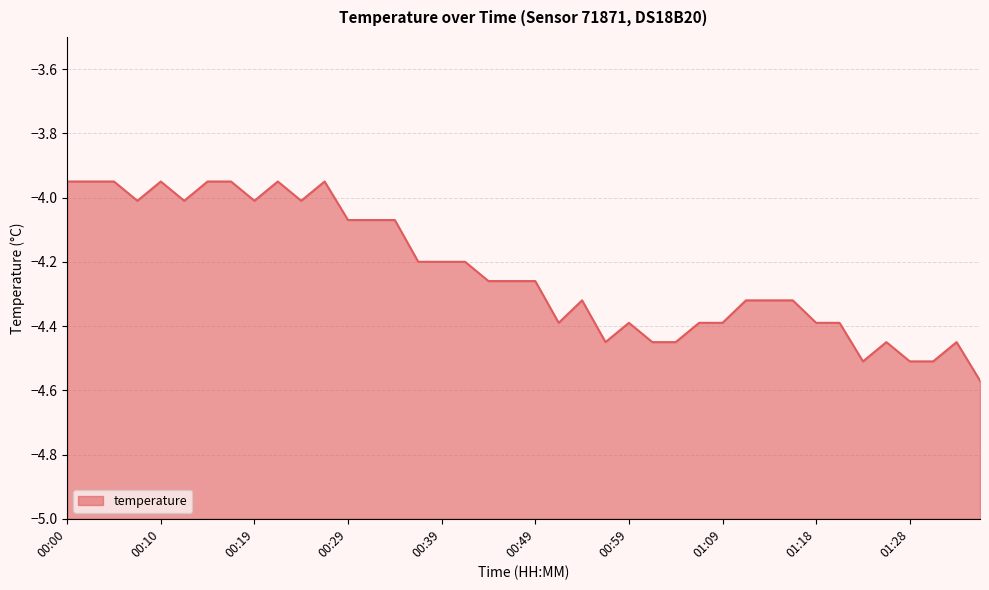

Reading left to right, list all the values displayed in this chart.

-4.0	-4.0	-4.0	-4.0	-4.0	-4.0	-4.0	-4.0	-4.0	-4.0	-4.0	-4.0	-4.1	-4.1	-4.1	-4.2	-4.2	-4.2	-4.3	-4.3	-4.3	-4.4	-4.3	-4.5	-4.4	-4.5	-4.5	-4.4	-4.4	-4.3	-4.3	-4.3	-4.4	-4.4	-4.5	-4.5	-4.5	-4.5	-4.5	-4.6